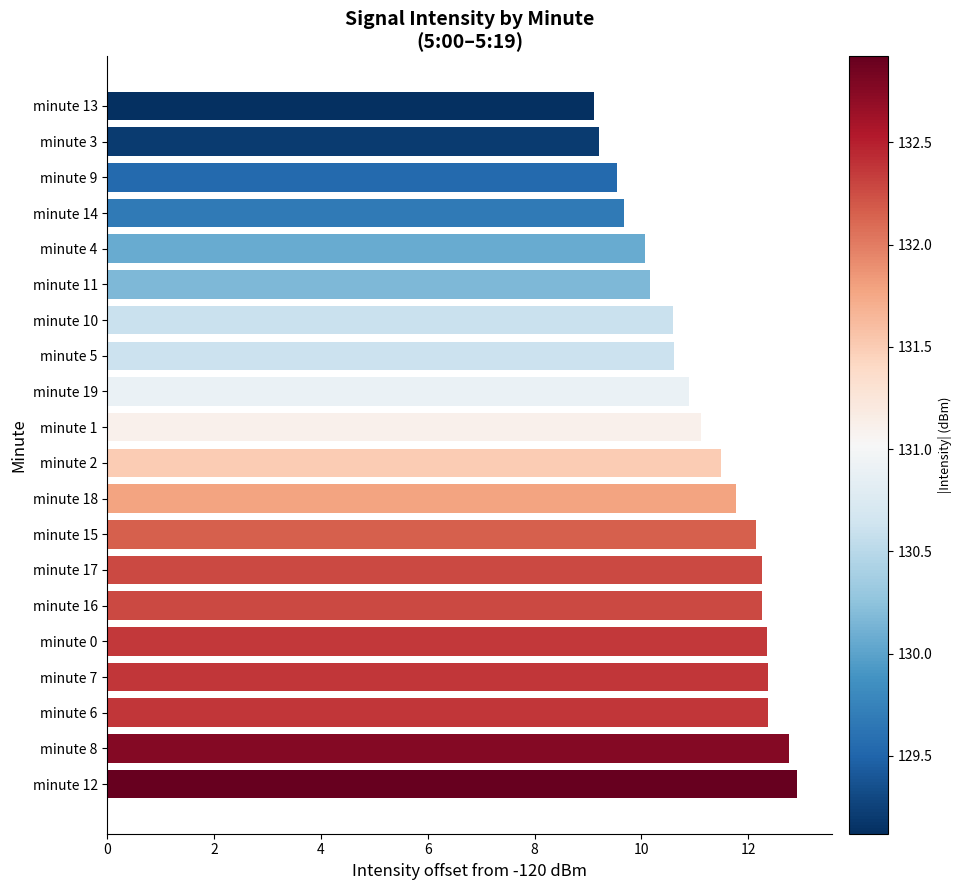

Reading bottom to top, what are all the values shown in this chart?

12.9	12.8	12.4	12.4	12.4	12.3	12.3	12.2	11.8	11.5	11.1	10.9	10.6	10.6	10.2	10.1	9.7	9.5	9.2	9.1